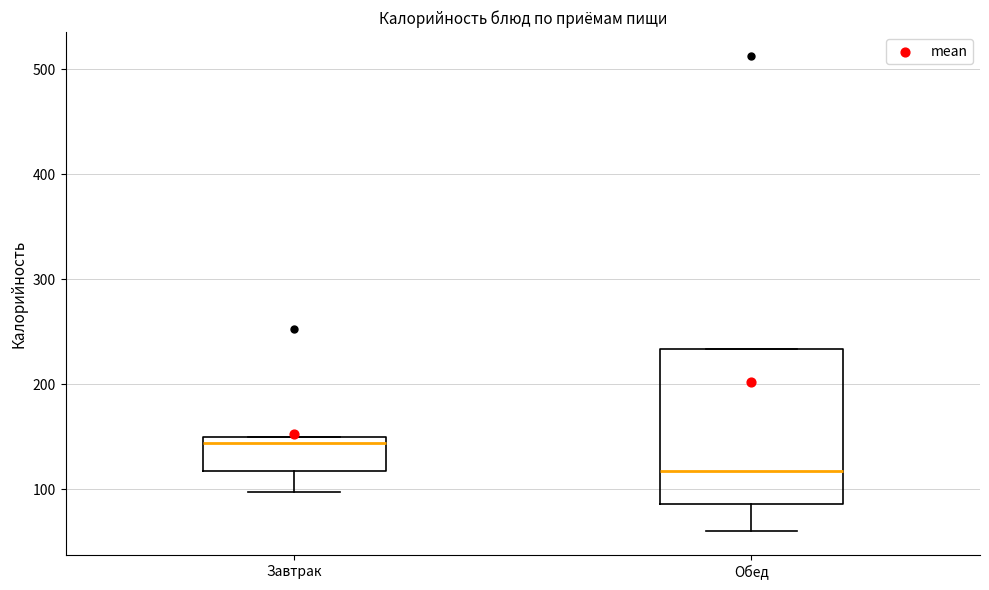

Reading left to right, transcribe this box plot: for each box, give where its median line is, the range the box spans, and where its two whiskers end, as read against the y-axis. The values are not printed on the chart, so give them approximately, as read against the axis.

Завтрак: median 140, box 120 to 150, whiskers 100 to 150
Обед: median 120, box 90 to 230, whiskers 60 to 230